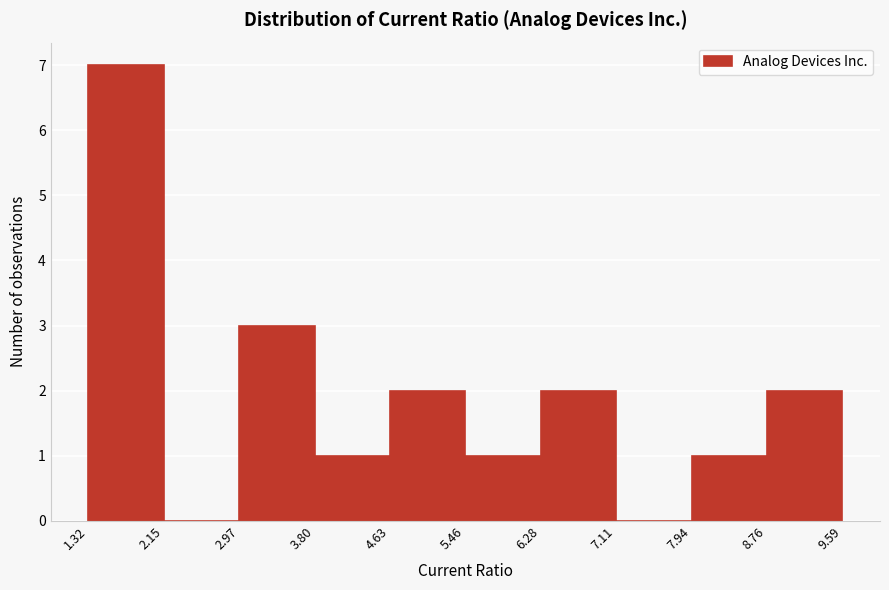

What is the height of the bar covering 6.28 to 7.11 on the x-axis? The values are not printed on the chart, so give them approximately, as read against the axis.

2